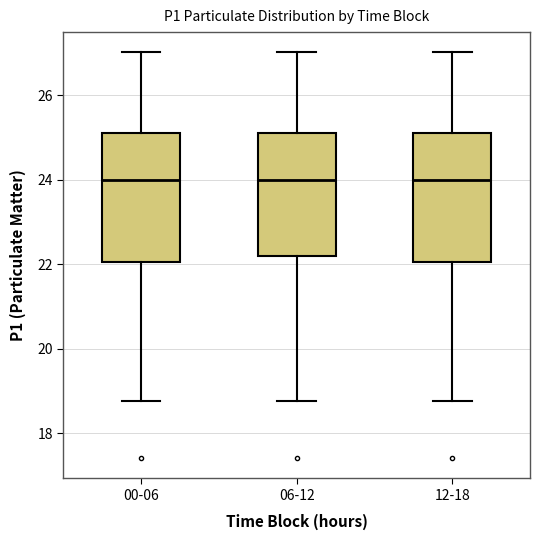

Reading left to right, read every box against the y-axis: the position of its median line, the range the box covers, and the ends of its whiskers. The values are not printed on the chart, so give them approximately, as read against the axis.

00-06: median 24.0, box 22.0 to 25.2, whiskers 18.8 to 27.0
06-12: median 24.0, box 22.2 to 25.2, whiskers 18.8 to 27.0
12-18: median 24.0, box 22.0 to 25.2, whiskers 18.8 to 27.0